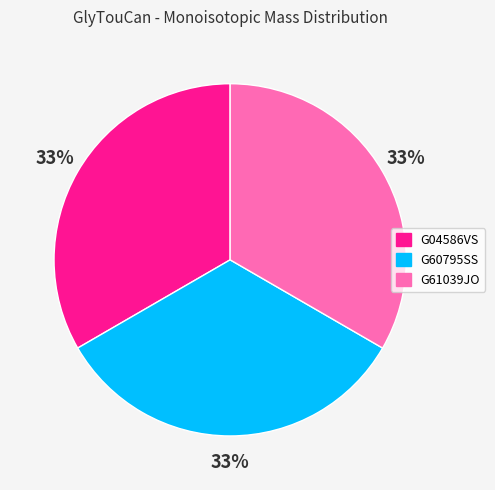

To the nearest percent, what is the average slice percentage?

33%